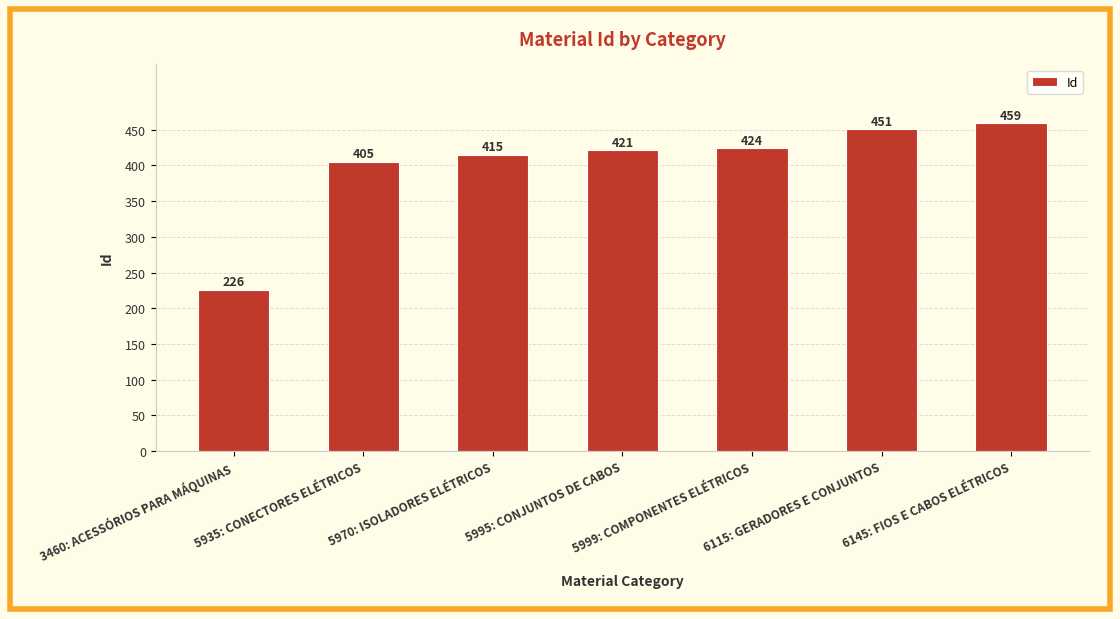

What is the sum of the values at 3460: ACESSÓRIOS PARA MÁQUINAS and 5999: COMPONENTES ELÉTRICOS?

650